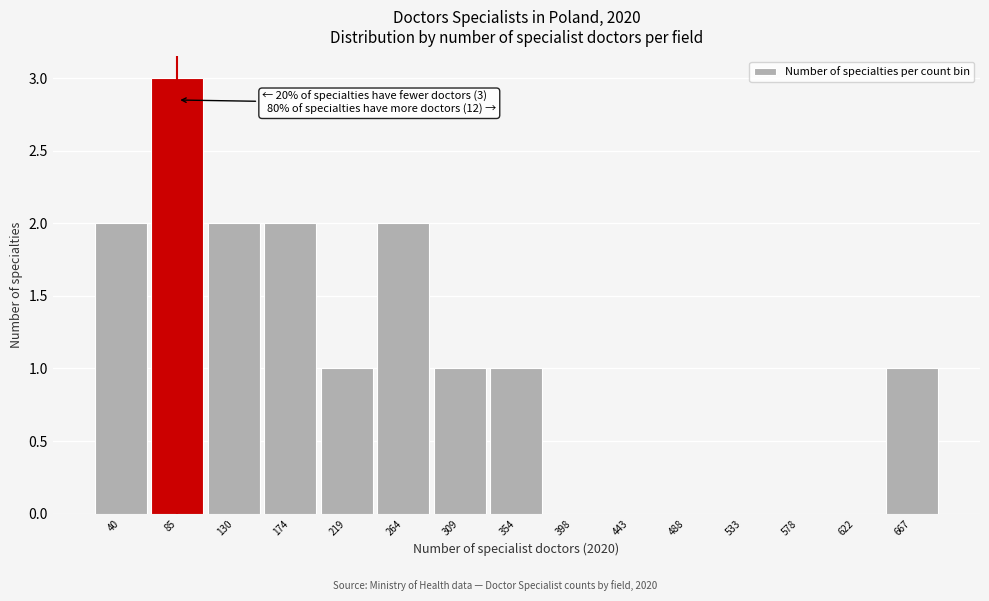

Which range on the x-axis has the tallest bar?

65 to 110